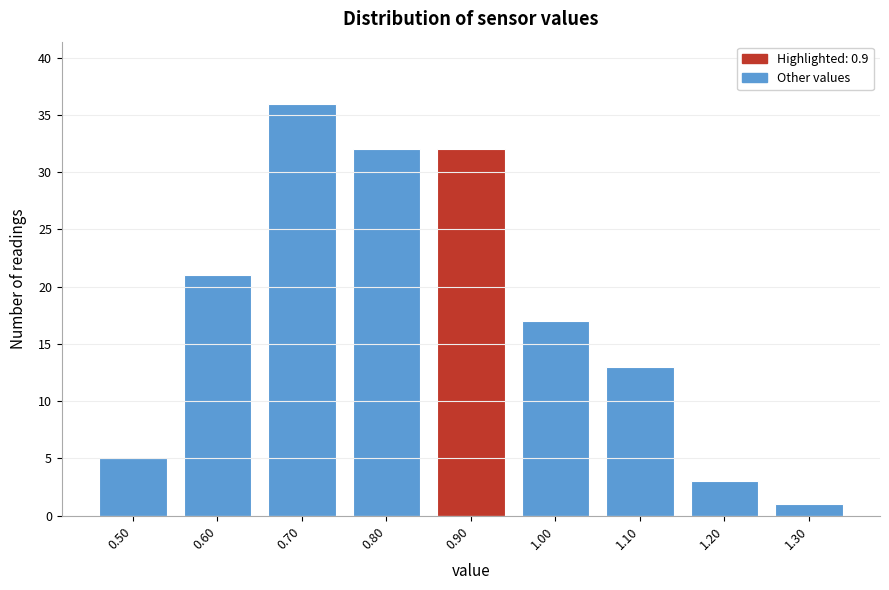

Reading left to right, list every bar in this chart as the range it spans on the x-axis followed by its height. The values are not printed on the chart, so give them approximately, as read against the axis.

0.45 to 0.55: 5
0.55 to 0.65: 21
0.65 to 0.75: 36
0.75 to 0.85: 32
0.85 to 0.95: 32
0.95 to 1.05: 17
1.05 to 1.15: 13
1.15 to 1.25: 3
1.25 to 1.35: 1